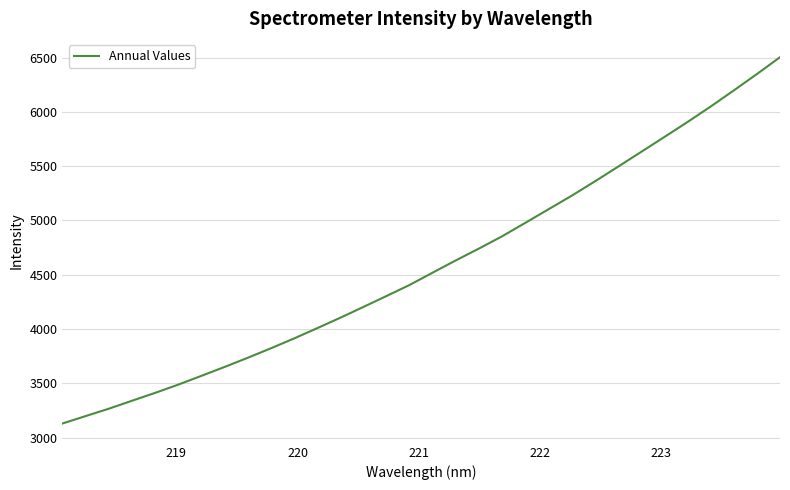

What is the difference between the maximum and minimum values?

3373.5